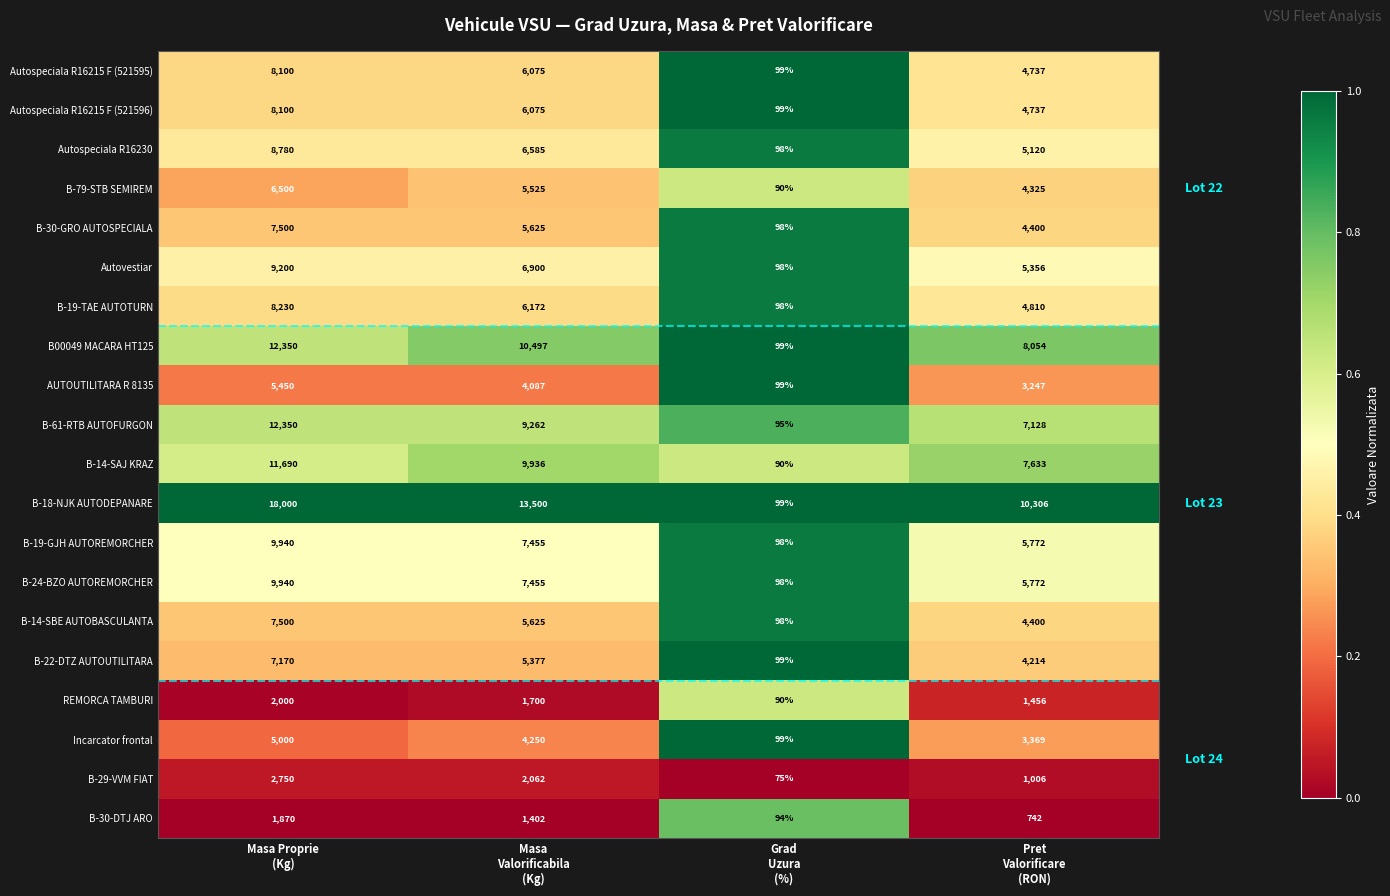

Count the B00049 MACARA HT125 values in the range 8054 to 12350.

3